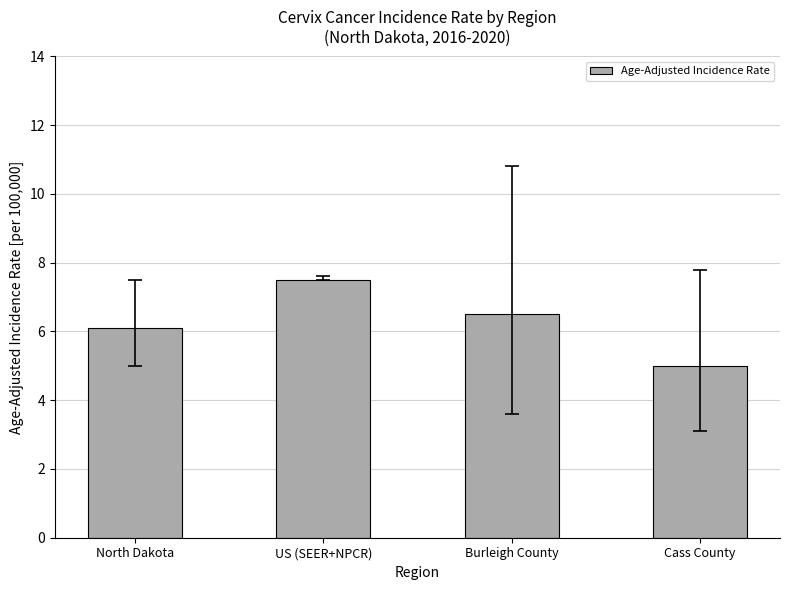

True or false: the data shows 2.8 at Cass County.

False